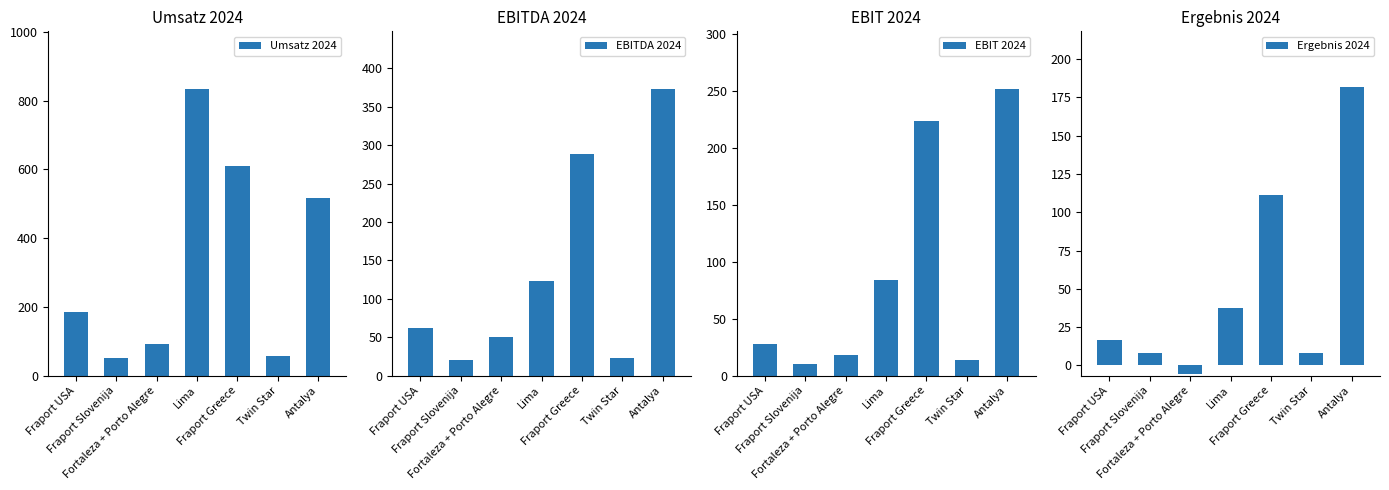

What is the difference between the EBIT 2024 values at Fraport Greece and Lima?

139.6